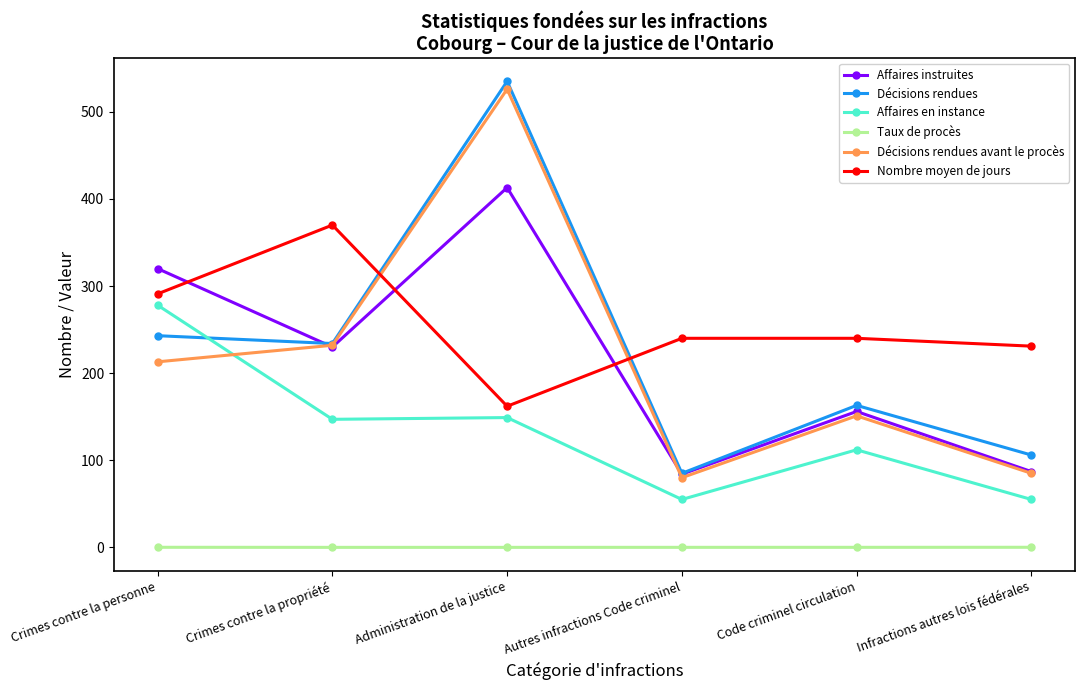

At which category does the chart reach its peak across all series?

Administration de la justice